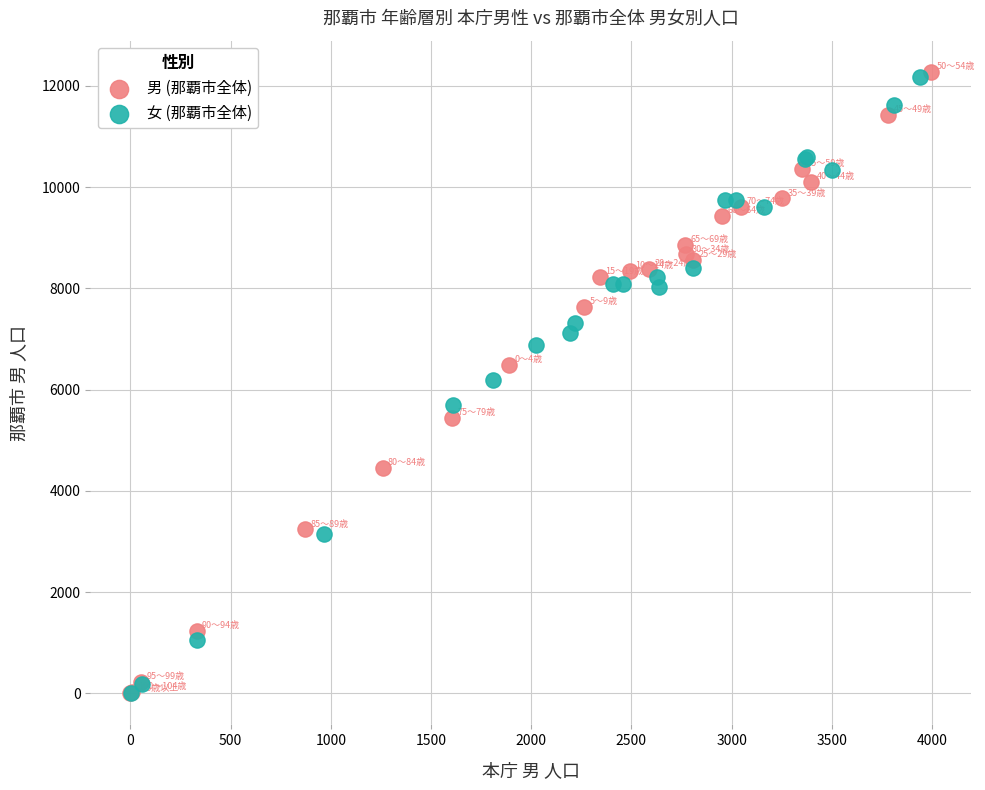

Which series has the widest spread of Y values?

男 (那覇市全体)